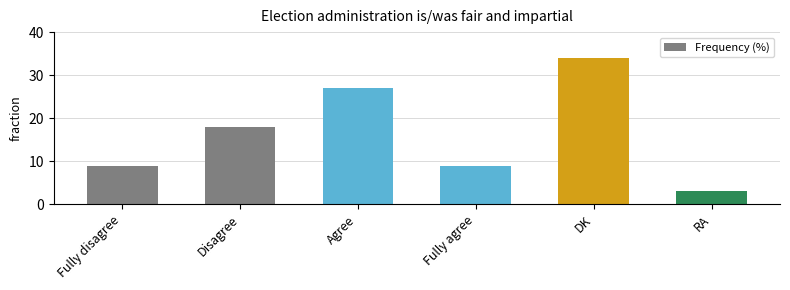

Does the chart contain any negative values?

No